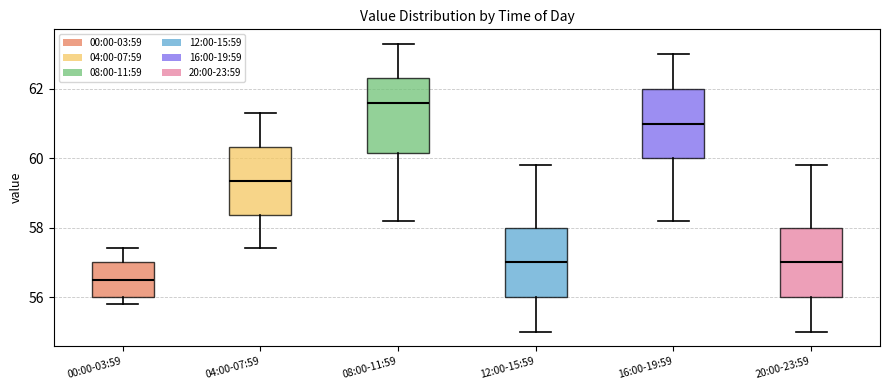

Which box's median line is the highest?

08:00-11:59